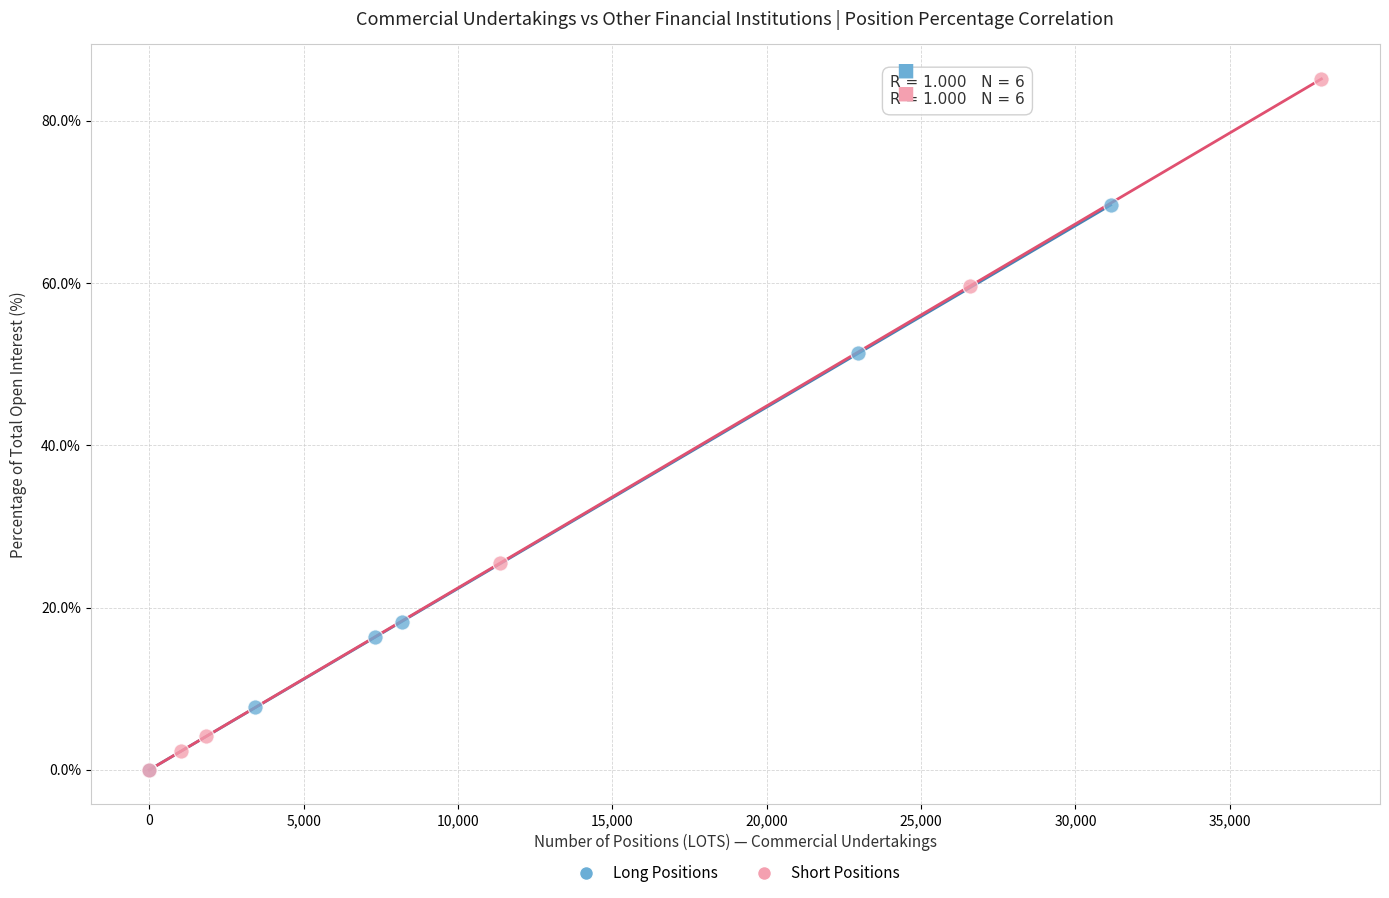

Which series reaches the maximum Y coordinate?

Short Positions